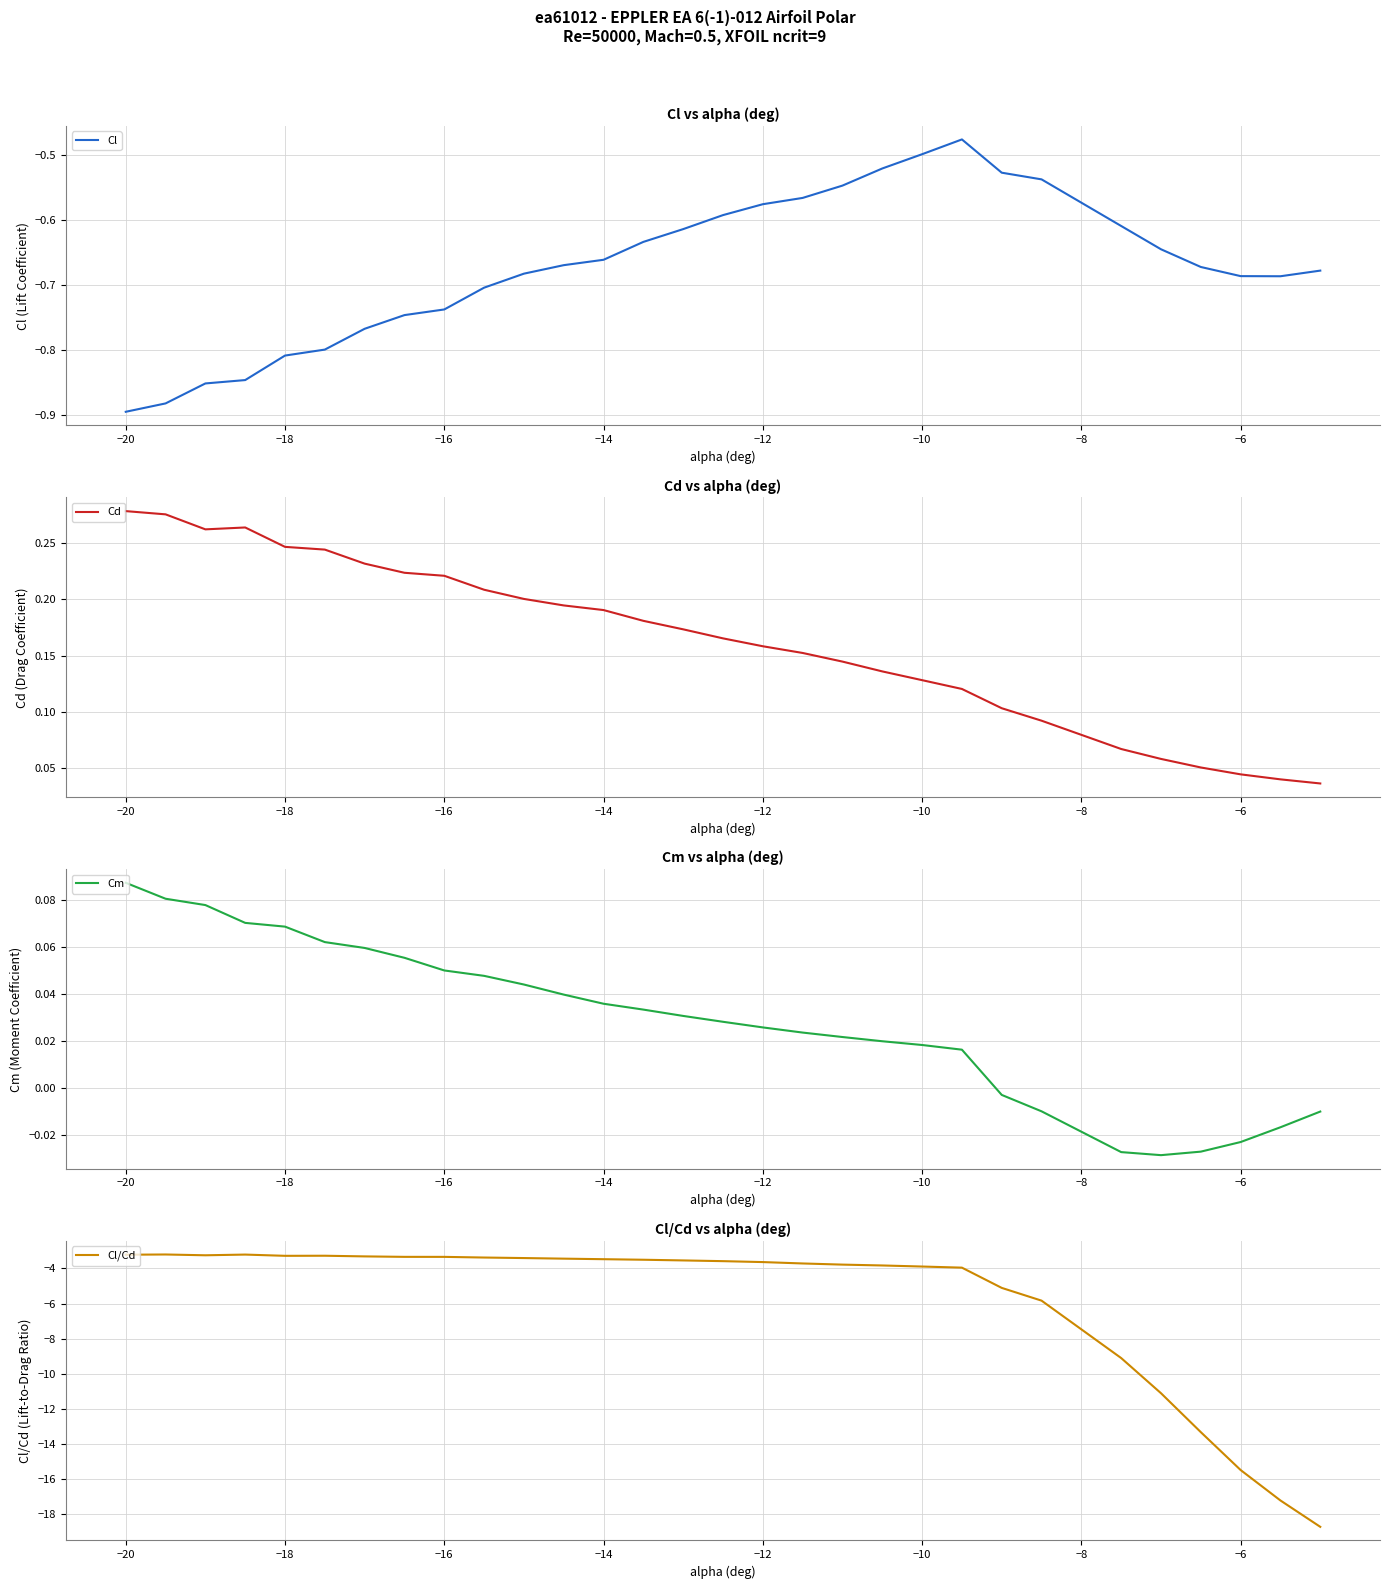

Is this an area chart (filled region under the line)?

No